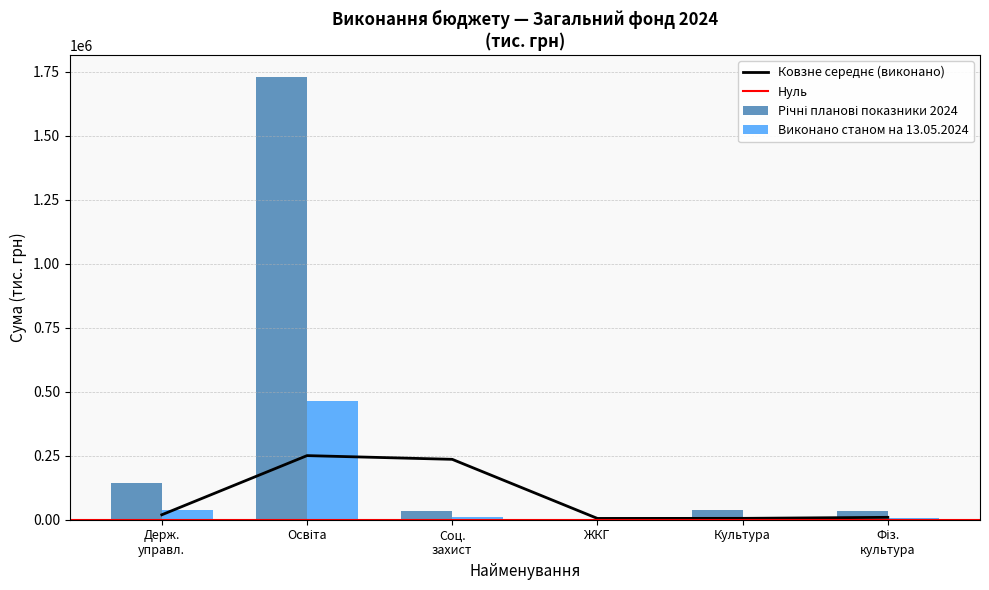

Reading left to right, what are all the values shown in this chart?

Річні планові показники 2024: 145191.7	1728935.9	32460.8	4021.0	38253.6	33603.1
Виконано станом на 13.05.2024: 38654.8	462058.5	9654.6	414.6	10242.0	8420.5